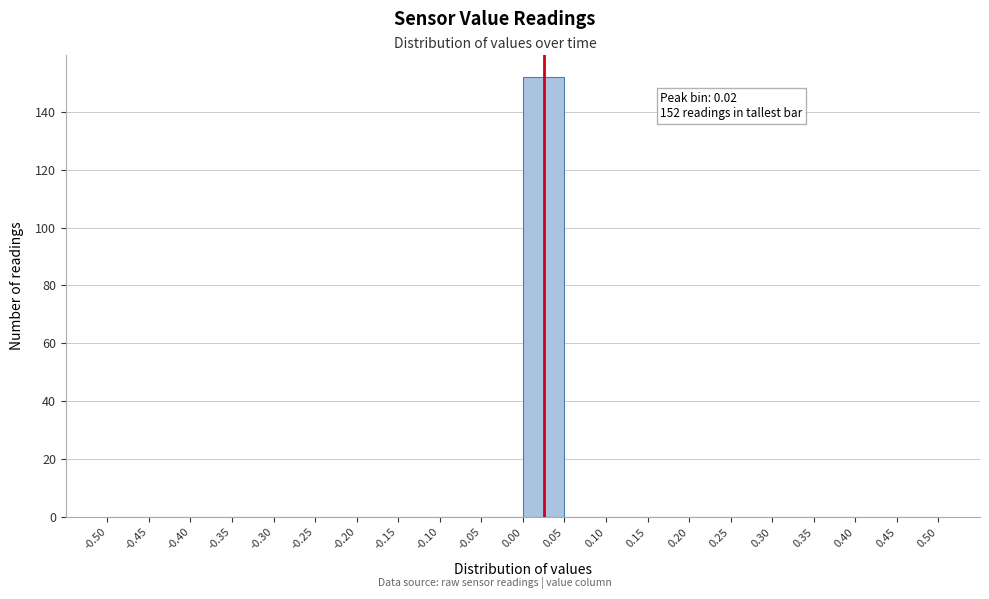

Over which range of the x-axis is the bar tallest?

0.00 to 0.05